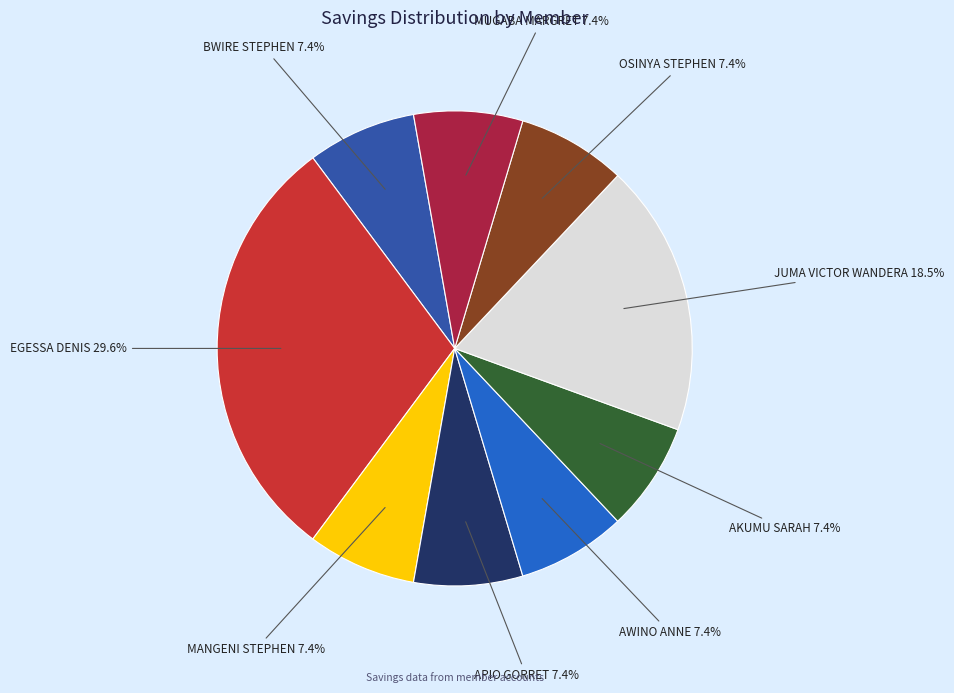

Does any single category account for the majority?

No